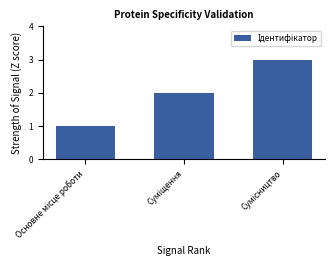

What is the maximum value shown in the chart?

3